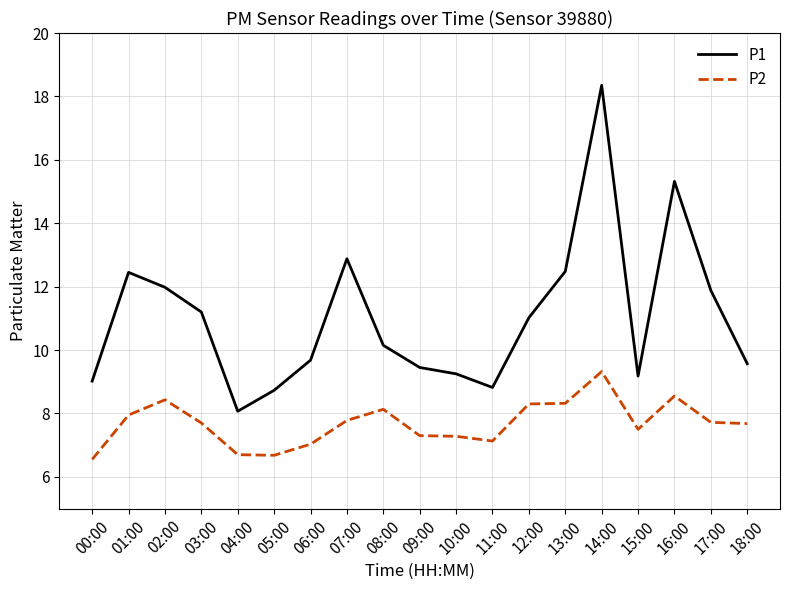

True or false: P2 and P1 intersect in this chart.

False